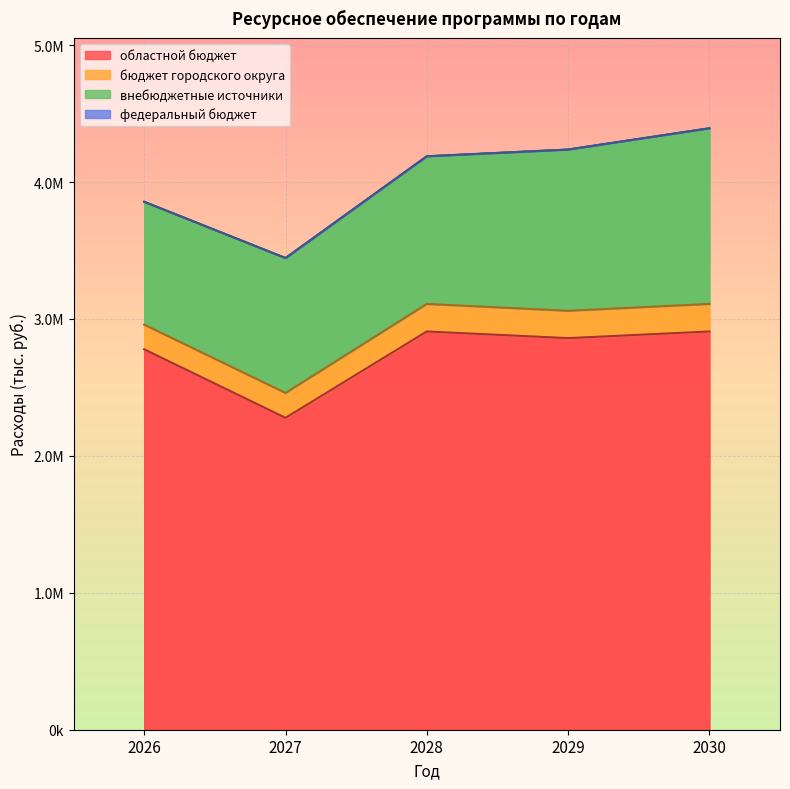

Where is the first local maximum for бюджет городского округа?

2028